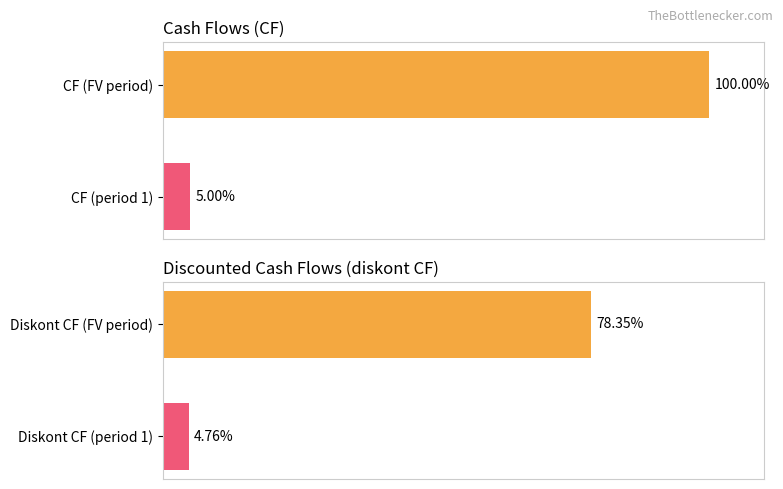

The value of CF at CF (FV period) is 76827.2. True or false?

False